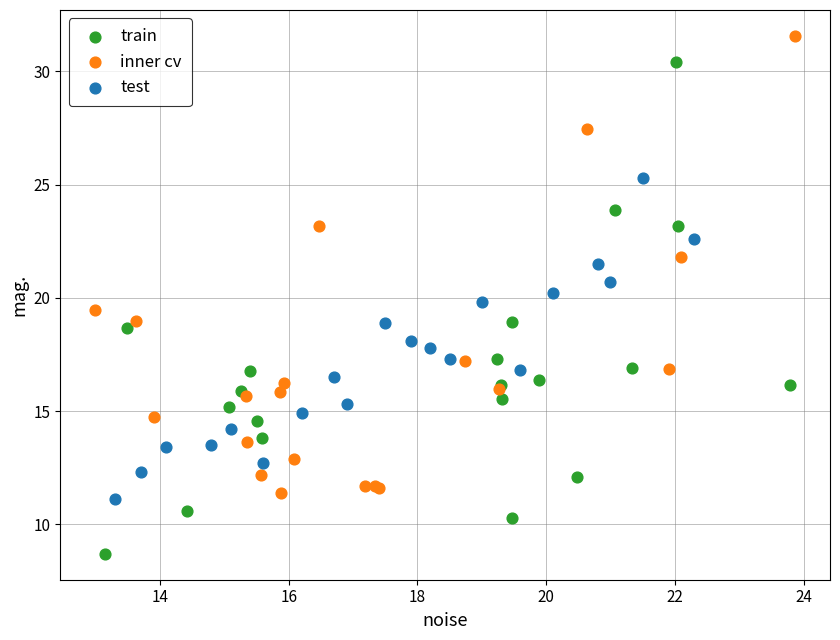

What are all the series names shown in the legend?

train, inner cv, test